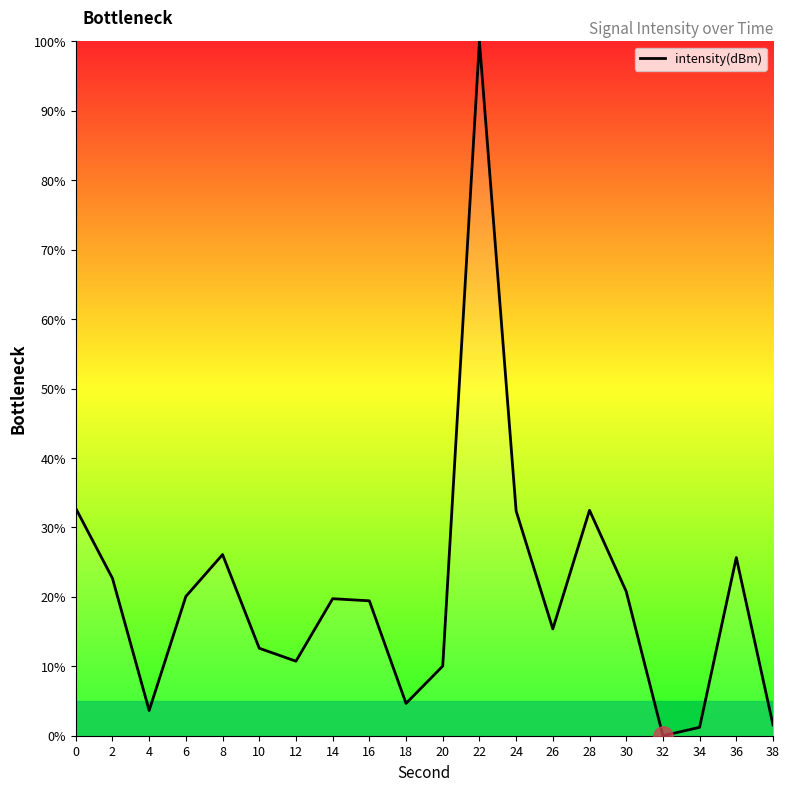

What is the difference between the values at 16 and 12?

8.7